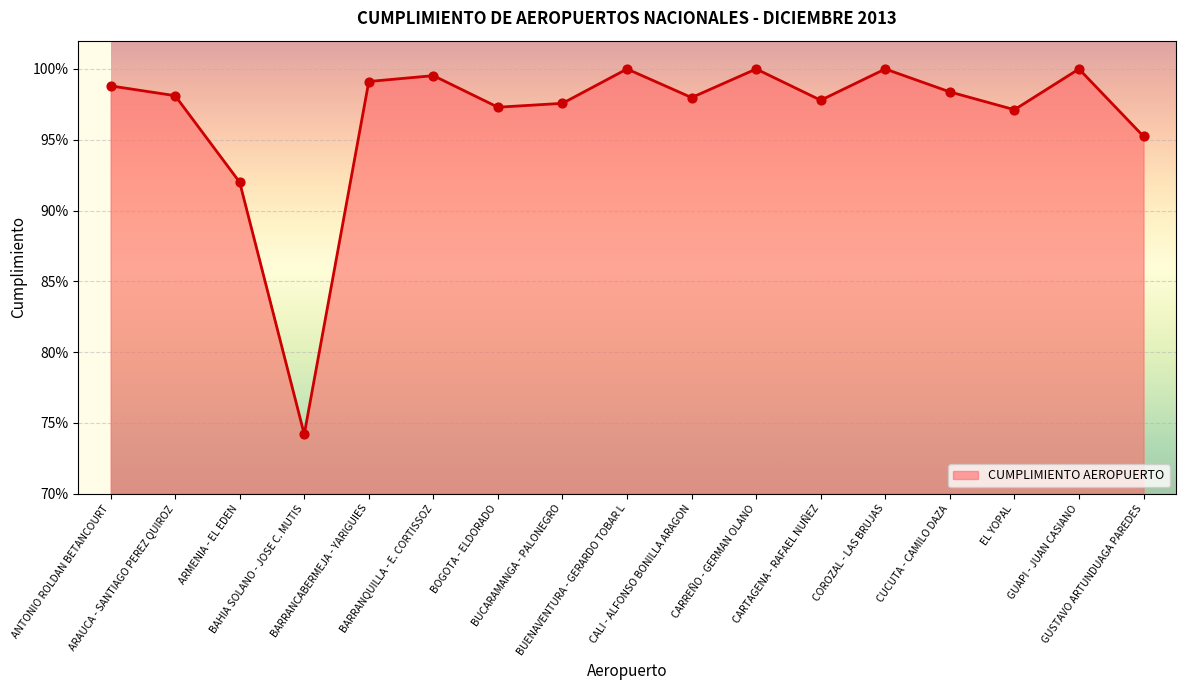

What is the change in value from ARAUCA - SANTIAGO PEREZ QUIROZ to BAHIA SOLANO - JOSE C. MUTIS?

-0.2